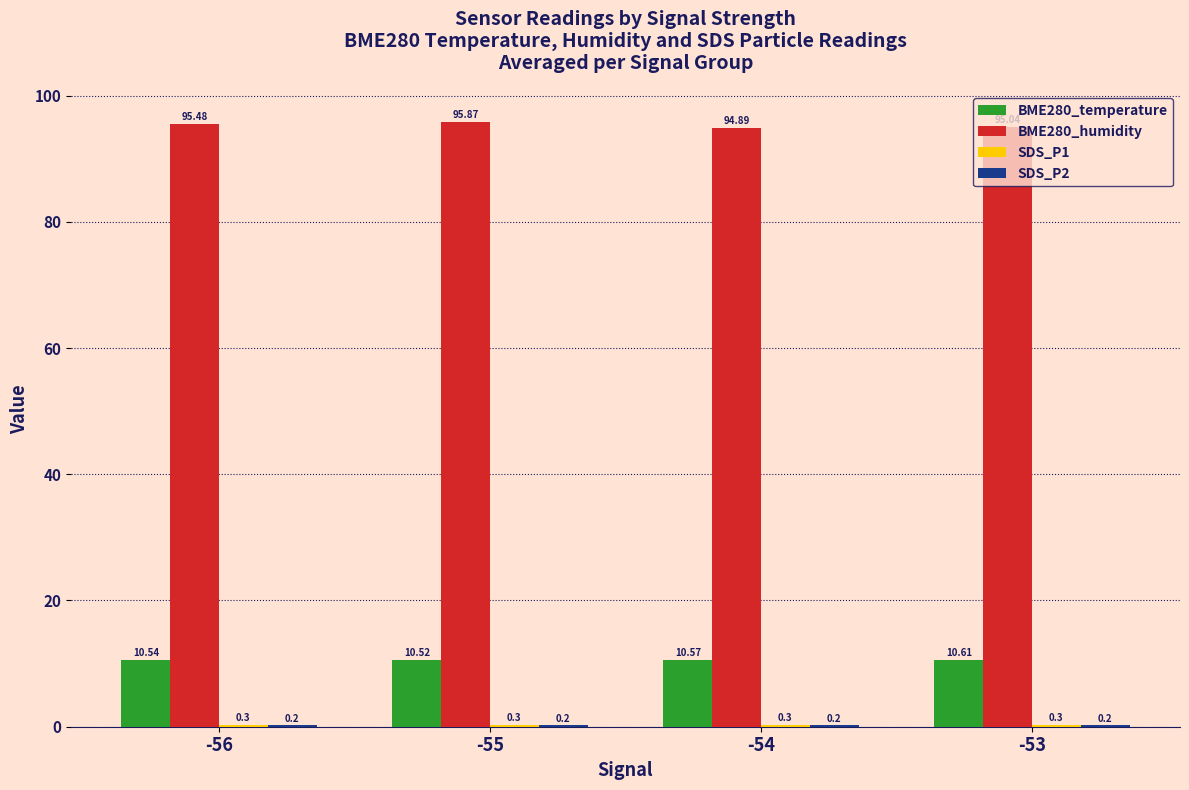

The BME280_humidity series shows 95.5 at -56. True or false?

True